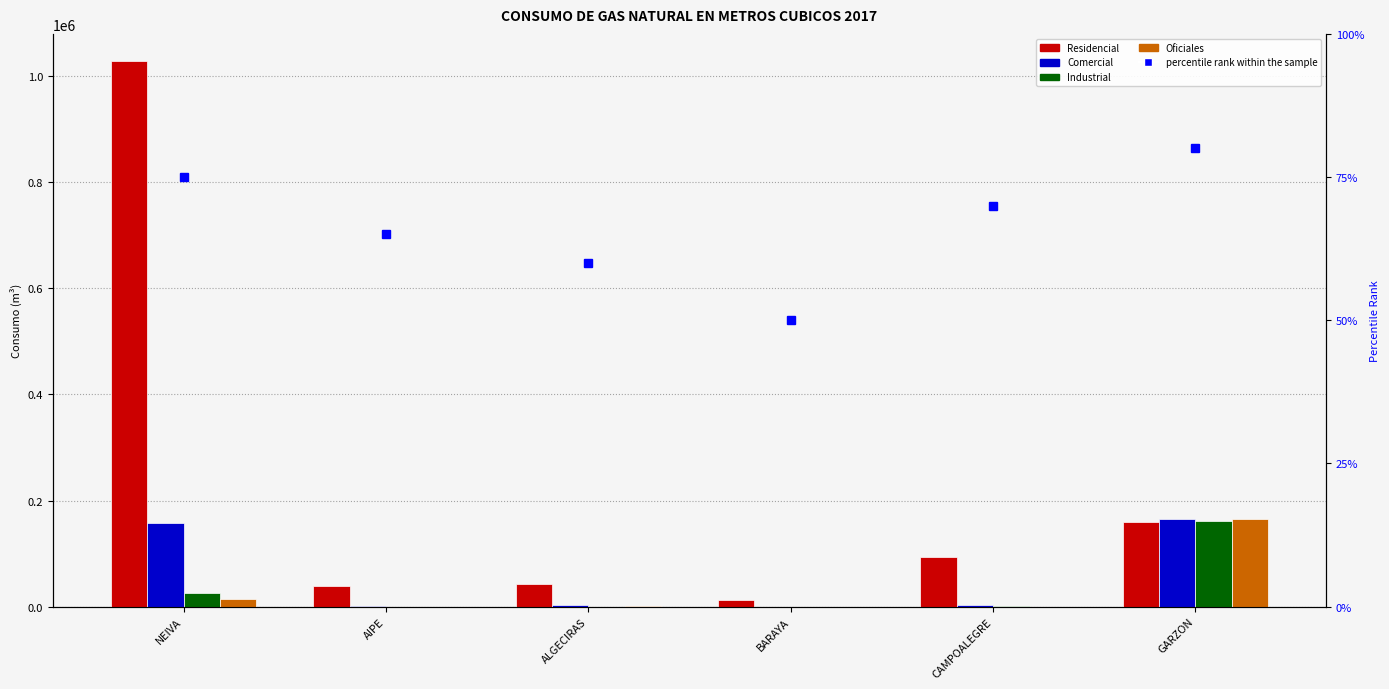

What position from the left is NEIVA?

1